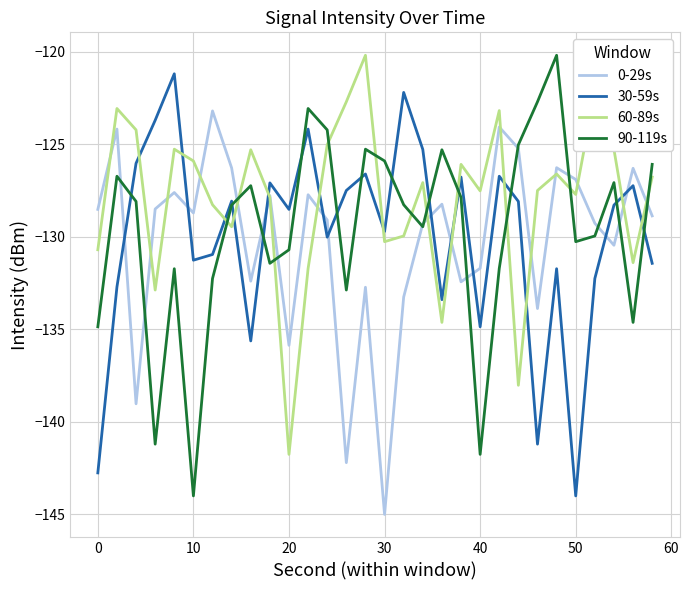

Which series has the largest total across all categories?

60-89s